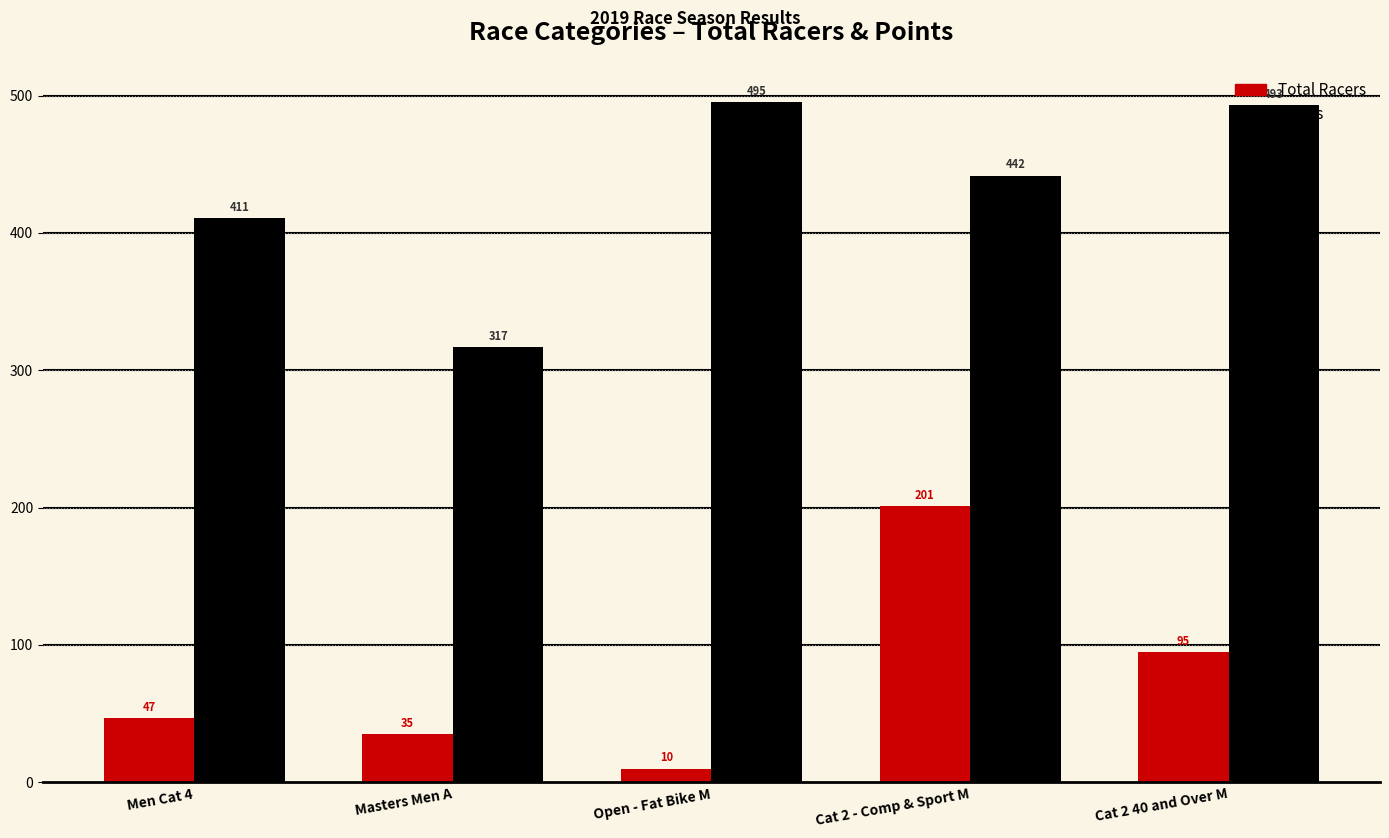

Rank the series by their average value, from lowest to highest.

Total Racers, Points